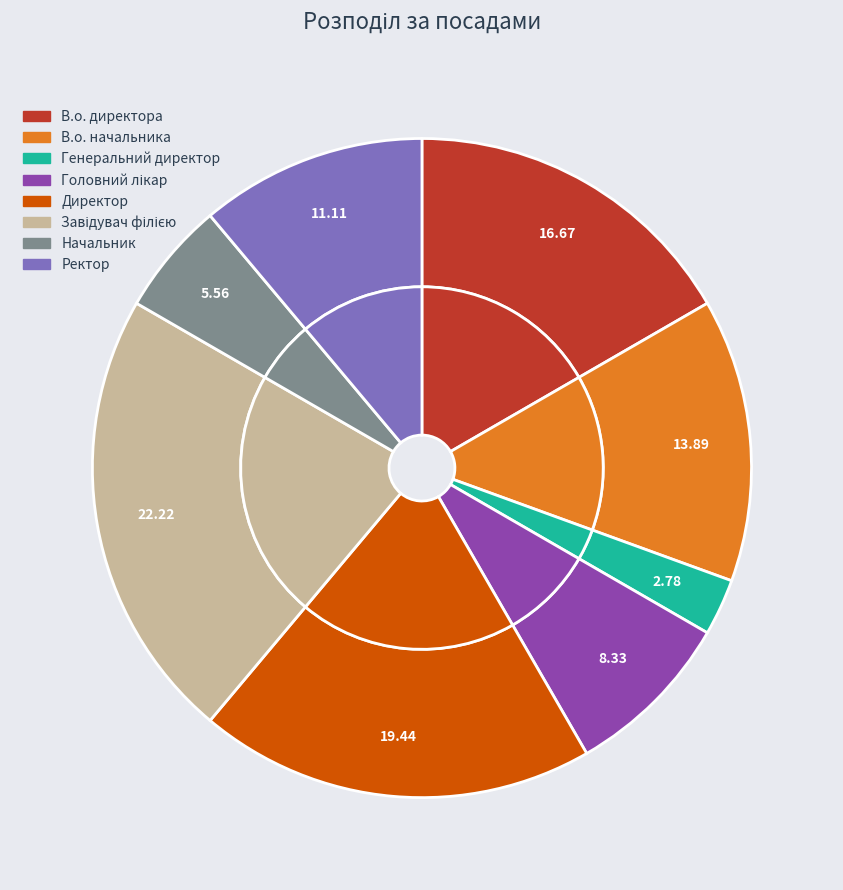

Is it true that Завідувач філією is 30% of the pie?

False